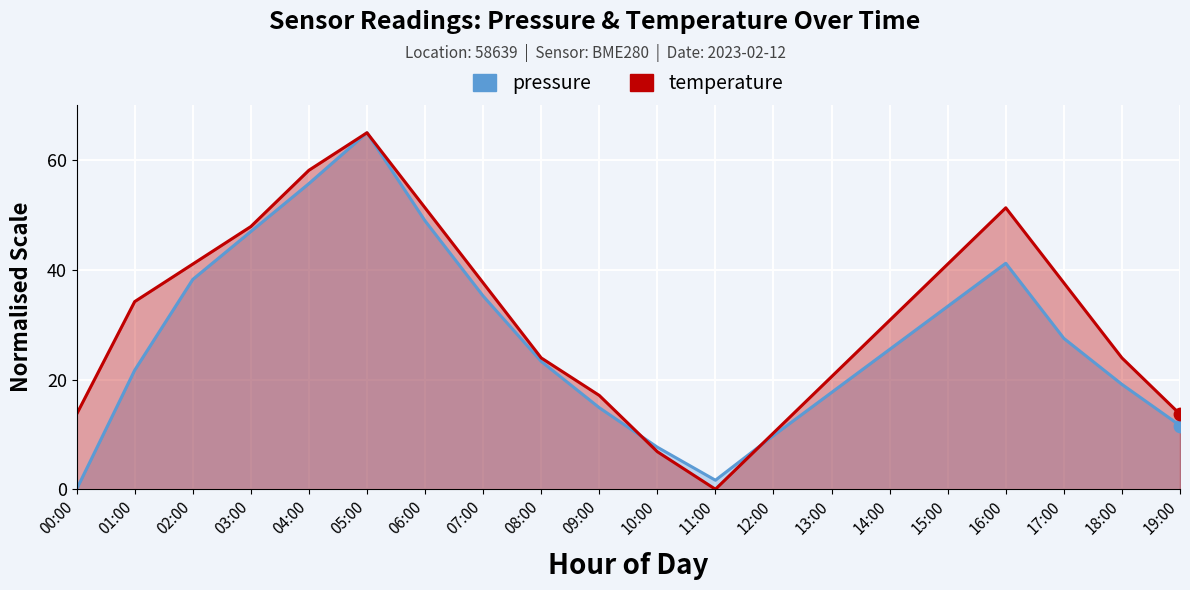

What is the total value across all series at 05:00?

130.0